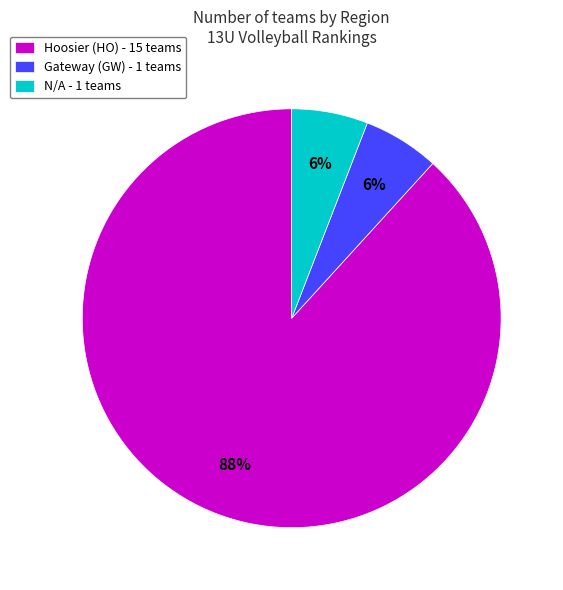

Between Hoosier (HO) and Gateway (GW), which is larger?

Hoosier (HO)